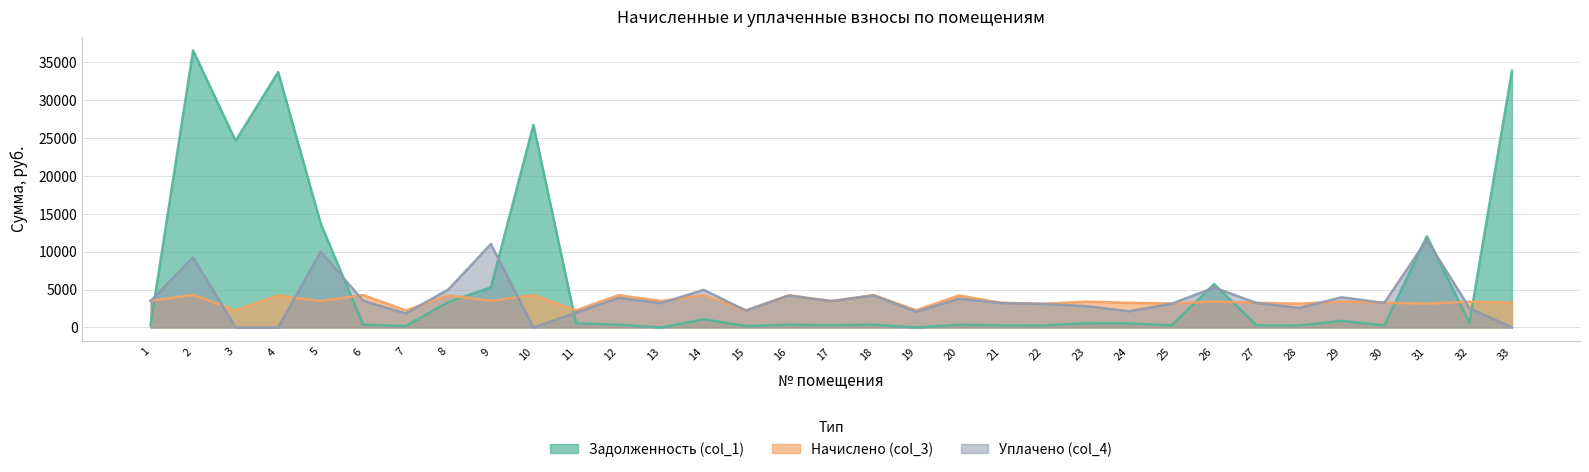

Reading left to right, extract all data points from this chart.

Задолженность (col_1): 1=293.1	2=36528.3	3=24604.6	4=33674.0	5=13696.0	6=355.8	7=186.2	8=3349.5	9=5284.2	10=26709.9	11=570.5	12=354.6	13=0.0	14=1080.3	15=187.2	16=354.0	17=291.2	18=355.2	19=0.0	20=351.6	21=270.3	22=260.1	23=570.6	24=541.8	25=263.1	26=5709.4	27=270.9	28=261.3	29=875.2	30=272.1	31=12020.5	32=594.5	33=33836.9
Начислено (col_3): 1=3516.2	2=4284.1	3=2253.2	4=4219.4	5=3487.6	6=4269.7	7=2239.0	8=4219.4	9=3509.0	10=4269.7	11=2253.2	12=4255.3	13=3487.6	14=4255.3	15=2246.0	16=4248.2	17=3494.8	18=4262.5	19=2267.6	20=4219.4	21=3243.6	22=3121.6	23=3401.4	24=3250.7	25=3157.4	26=3412.2	27=3250.7	28=3136.0	29=3415.8	30=3265.1	31=3143.0	32=3401.4	33=3279.5
Уплачено (col_4): 1=3483.6	2=9239.2	3=0.0	4=0.0	5=10000.0	6=3517.6	7=1844.6	8=5000.0	9=11000.0	10=0.0	11=1958.7	12=3900.7	13=3196.9	14=4956.3	15=2224.8	16=4208.0	17=3460.8	18=4222.1	19=2078.7	20=3798.2	21=3212.9	22=3092.0	23=2805.6	24=2136.3	25=3127.5	26=5259.9	27=3219.9	28=2583.6	29=3978.4	30=3234.1	31=11550.0	32=2564.1	33=0.0